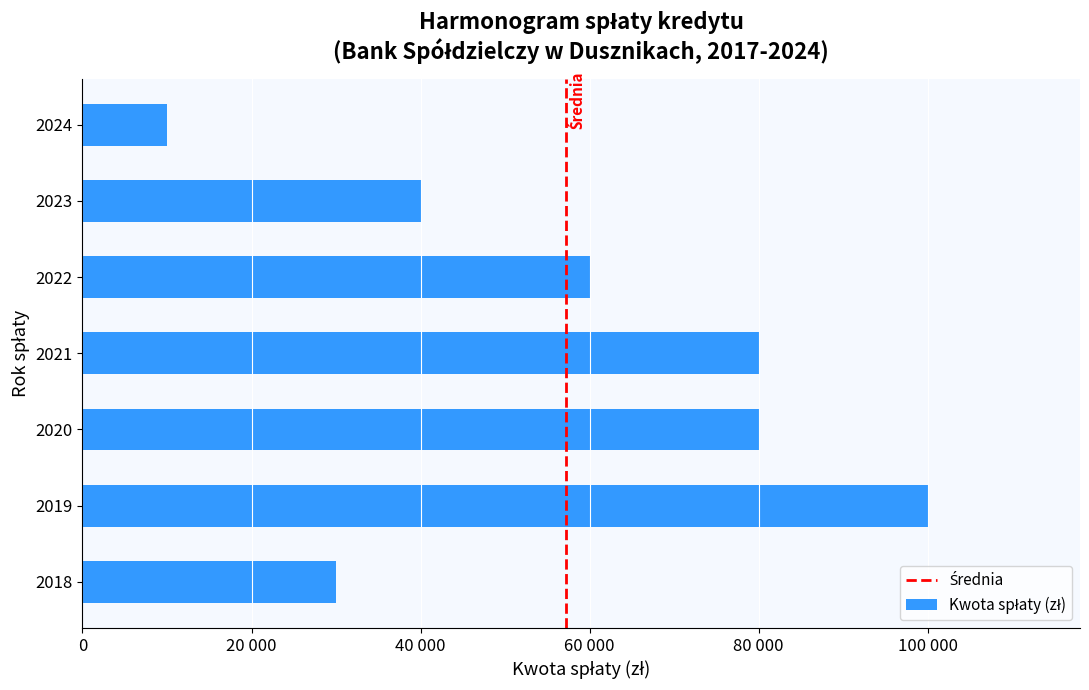

Does the chart contain any negative values?

No